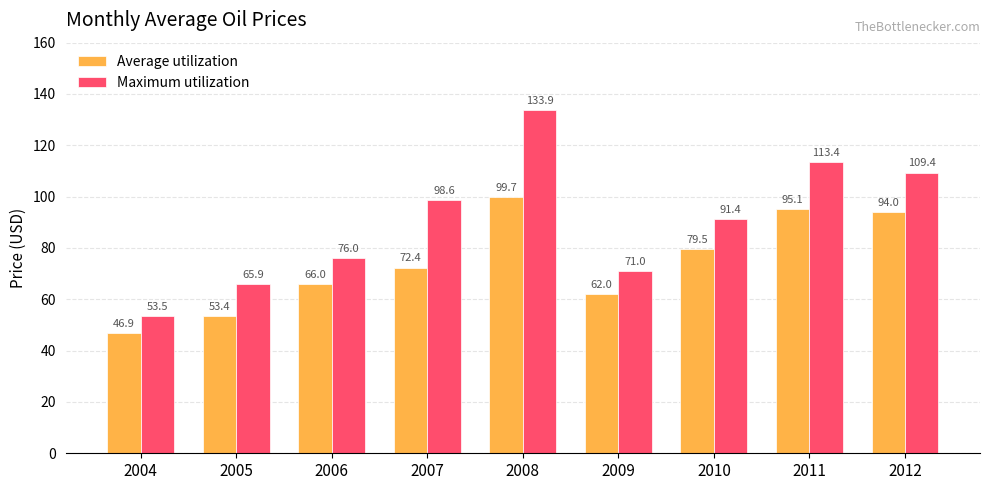

Rank the categories by Average utilization value from lowest to highest.

2004, 2005, 2009, 2006, 2007, 2010, 2012, 2011, 2008